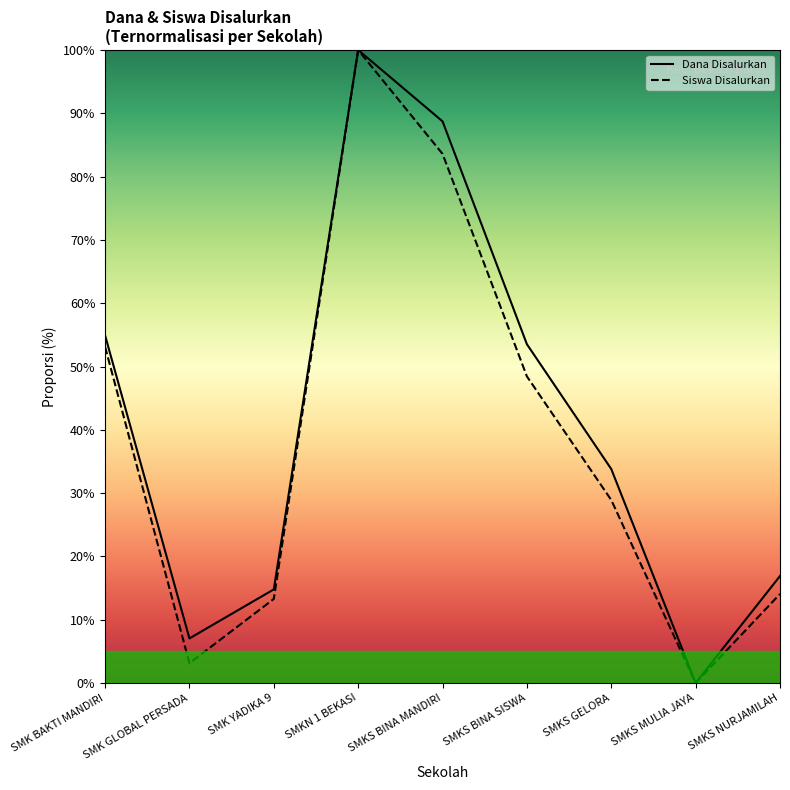

What is the sum of the Dana Disalurkan values at SMKS MULIA JAYA and SMKS BINA MANDIRI?

88.7